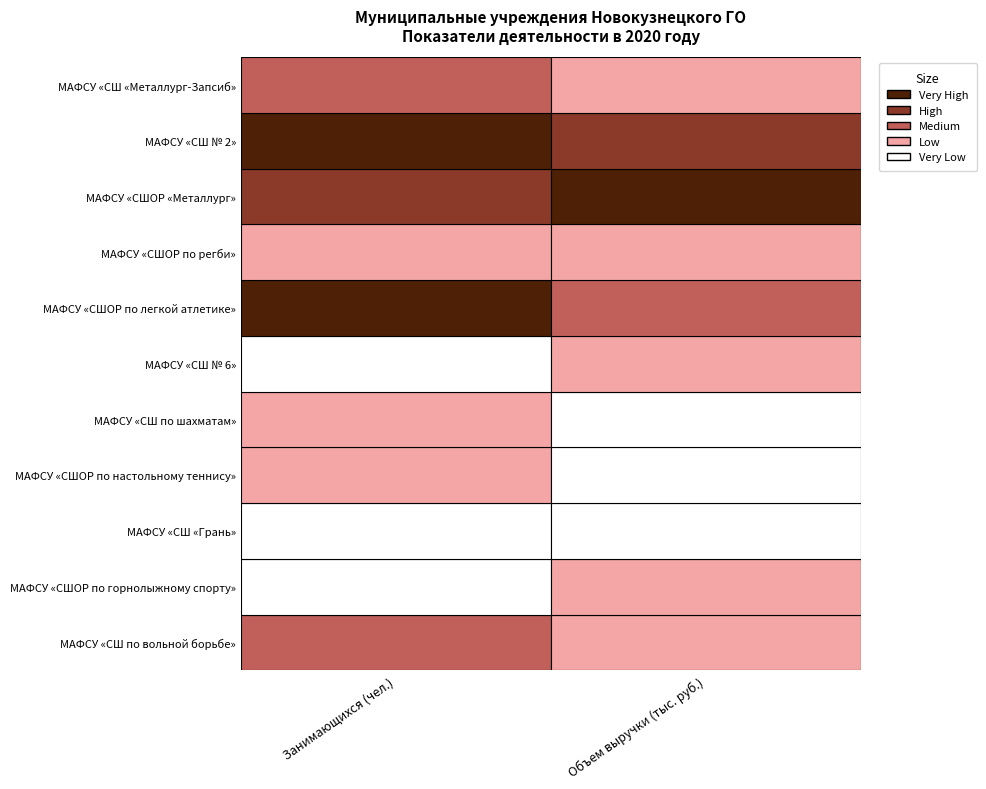

The value of МАФСУ «СШ № 6» at 0 is 242.0. True or false?

True